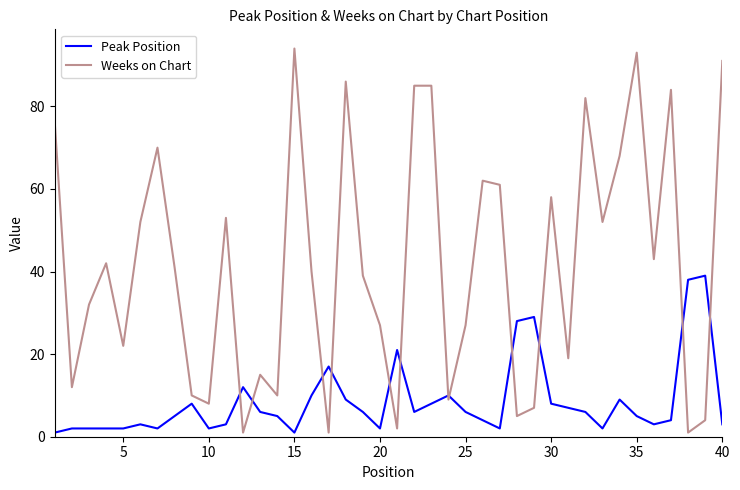

Does the chart have visible grid lines?

No